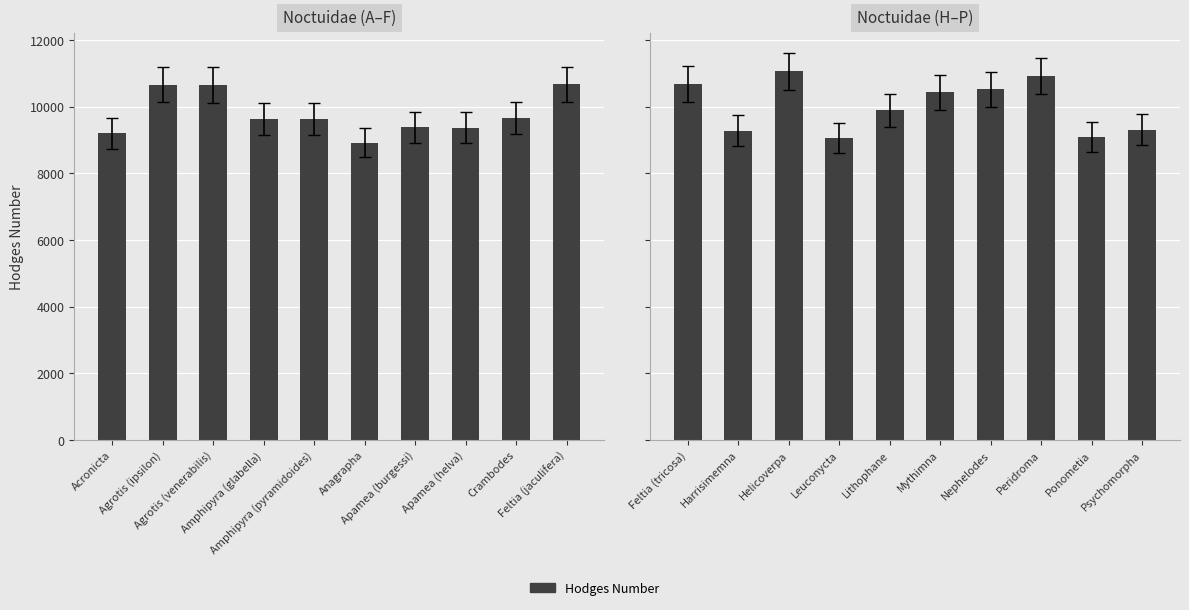

What is the label of the 3rd bar from the left?

Helicoverpa